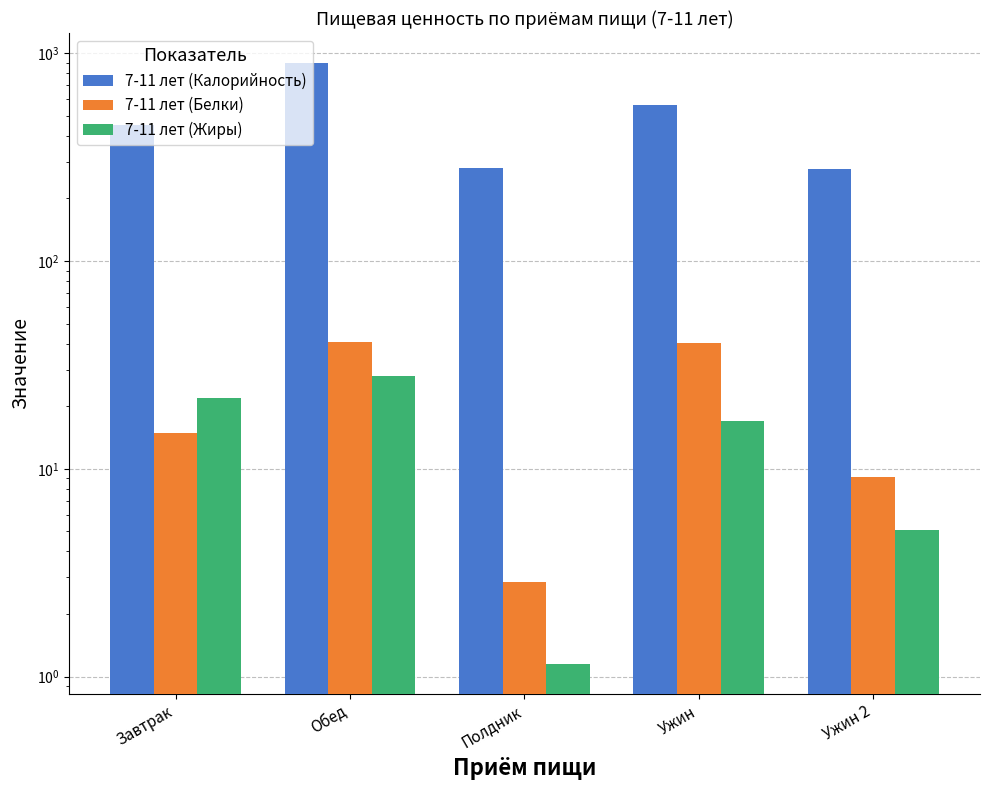

What is the sum of all 7-11 лет (Калорийность) values?

2466.6